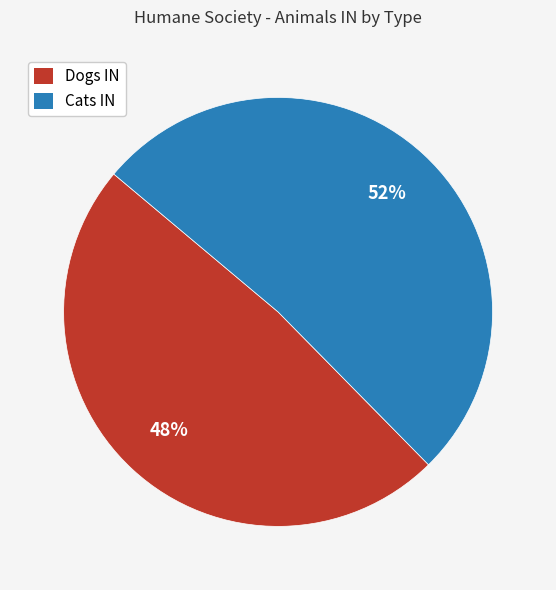

Which category has the biggest portion of the pie?

Cats IN